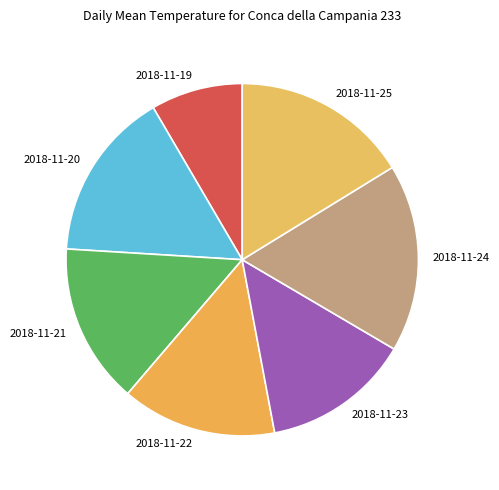

How many segments does this pie chart have?

7